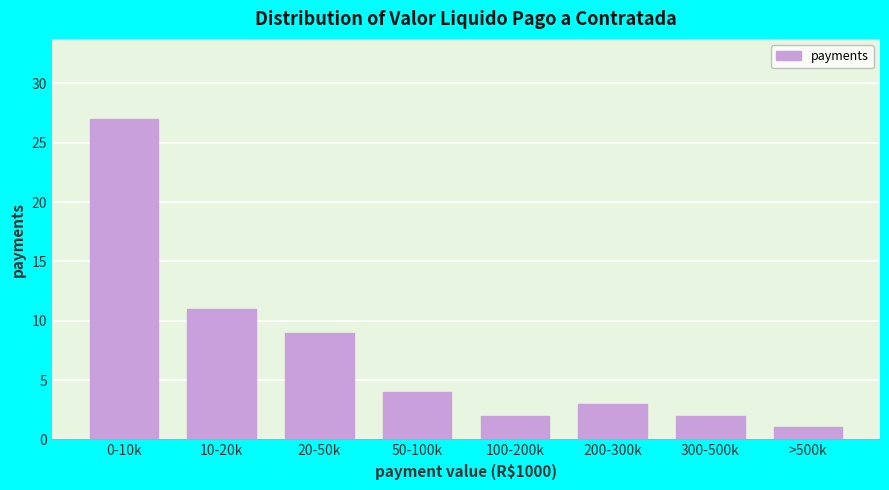

Reading right to left, extract all data points from this chart.

1	2	3	2	4	9	11	27